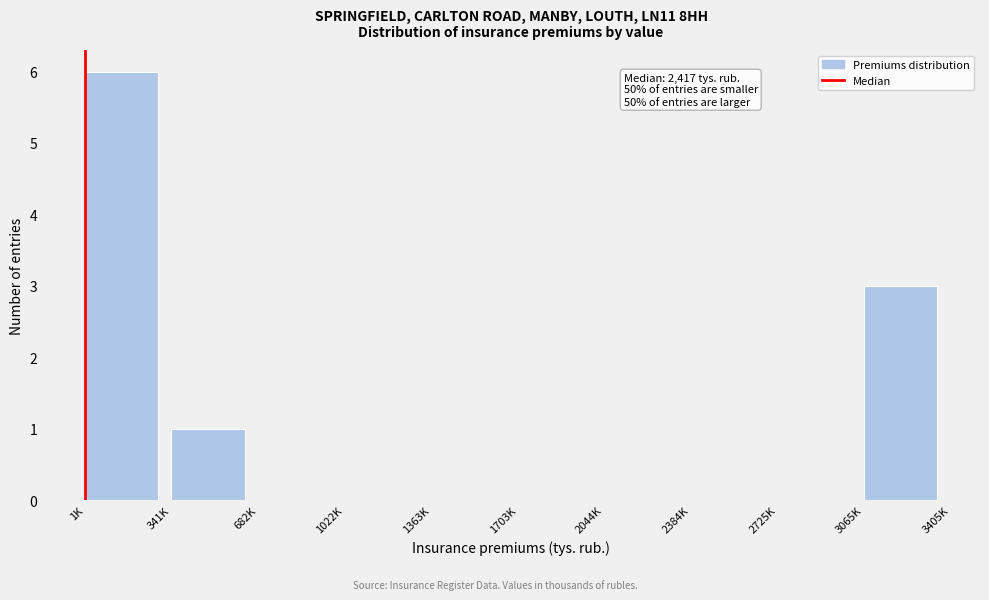

Reading right to left, extract all data points from this chart.

3065K=3	2725K=0	2384K=0	2044K=0	1703K=0	1363K=0	1022K=0	682K=0	341K=1	1K=6